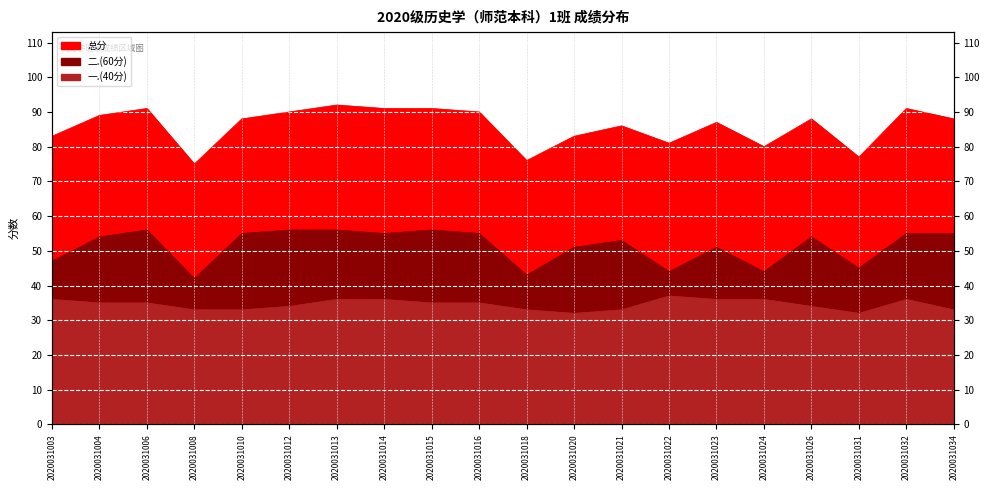

At which label does 总分 reach its minimum?

2020031008